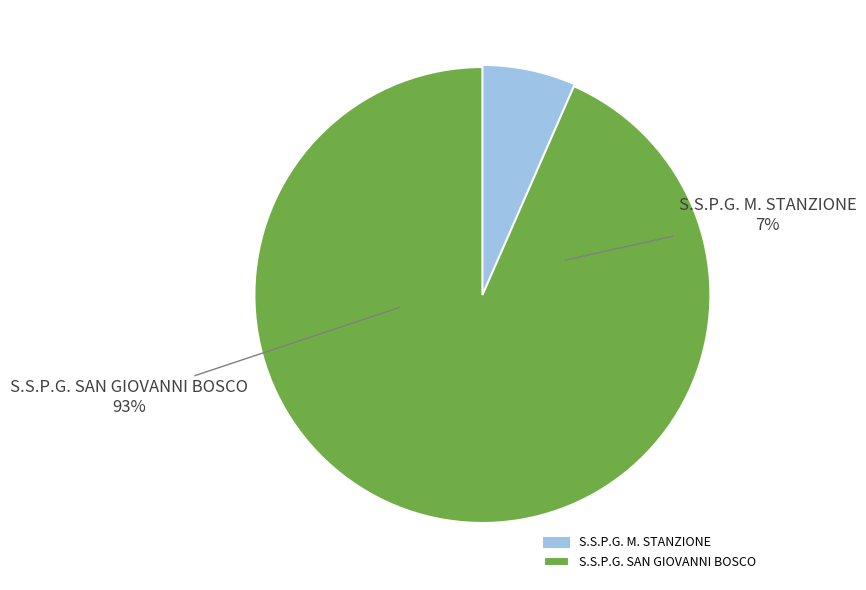

Which category has the biggest portion of the pie?

S.S.P.G. SAN GIOVANNI BOSCO